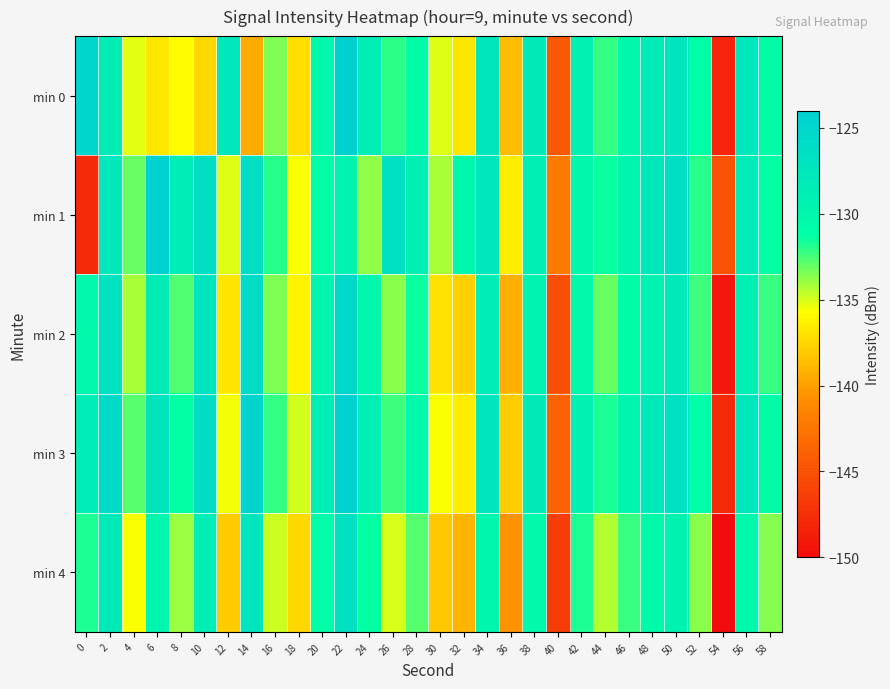

Reading right to left, extract all data points from this chart.

min 0: 58=-131.0	56=-127.6	54=-148.3	52=-131.2	50=-127.2	48=-128.5	46=-130.3	44=-132.2	42=-129.1	40=-144.5	38=-128.1	36=-138.6	34=-127.5	32=-136.8	30=-135.1	28=-131.0	26=-132.1	24=-128.5	22=-124.2	20=-130.3	18=-137.1	16=-133.5	14=-139.5	12=-127.4	10=-137.5	8=-135.8	6=-136.8	4=-135.2	2=-128.3	0=-124.9
min 1: 58=-131.4	56=-128.2	54=-145.1	52=-132.0	50=-126.4	48=-127.8	46=-129.7	44=-131.5	42=-130.3	40=-142.1	38=-128.8	36=-136.4	34=-127.6	32=-130.1	30=-134.2	28=-128.9	26=-126.7	24=-133.8	22=-129.5	20=-131.2	18=-135.6	16=-132.0	14=-126.4	12=-135.1	10=-126.0	8=-128.7	6=-124.4	4=-133.1	2=-127.7	0=-147.8
min 2: 58=-132.3	56=-128.9	54=-149.1	52=-132.4	50=-128.0	48=-129.3	46=-131.0	44=-133.1	42=-130.5	40=-145.2	38=-129.4	36=-139.3	34=-128.6	32=-137.8	30=-136.9	28=-131.5	26=-133.7	24=-130.1	22=-125.4	20=-129.8	18=-136.2	16=-133.5	14=-125.9	12=-136.8	10=-127.3	8=-132.7	6=-128.4	4=-134.2	2=-126.8	0=-130.5
min 3: 58=-131.0	56=-127.6	54=-147.8	52=-131.1	50=-126.7	48=-128.0	46=-129.7	44=-131.8	42=-129.2	40=-143.9	38=-128.1	36=-138.0	34=-127.3	32=-136.5	30=-135.6	28=-130.2	26=-132.4	24=-128.8	22=-124.1	20=-128.5	18=-134.9	16=-132.2	14=-124.7	12=-135.5	10=-126.0	8=-131.4	6=-127.1	4=-132.8	2=-125.6	0=-128.3
min 4: 58=-133.6	56=-130.2	54=-150.4	52=-133.7	50=-129.3	48=-130.6	46=-132.3	44=-134.4	42=-131.8	40=-146.5	38=-130.7	36=-140.6	34=-129.9	32=-139.1	30=-138.2	28=-132.8	26=-135.0	24=-131.4	22=-126.7	20=-131.1	18=-137.5	16=-134.8	14=-127.2	12=-138.0	10=-128.6	8=-134.0	6=-129.7	4=-135.6	2=-128.1	0=-131.8